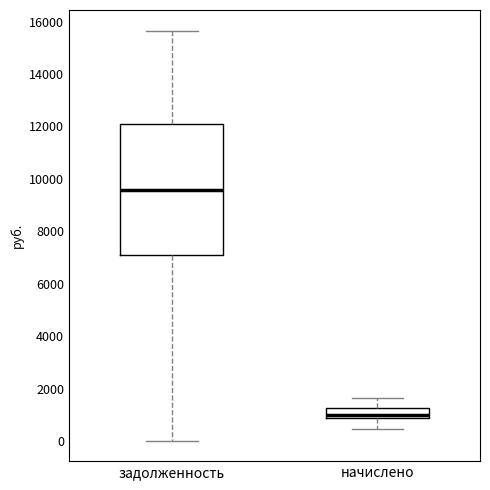

Reading left to right, transcribe this box plot: for each box, give where its median line is, the range the box spans, and where its two whiskers end, as read against the y-axis. The values are not printed on the chart, so give them approximately, as read against the axis.

задолженность: median 9600, box 7200 to 12000, whiskers 0 to 15600
начислено: median 1000, box 800 to 1200, whiskers 400 to 1600